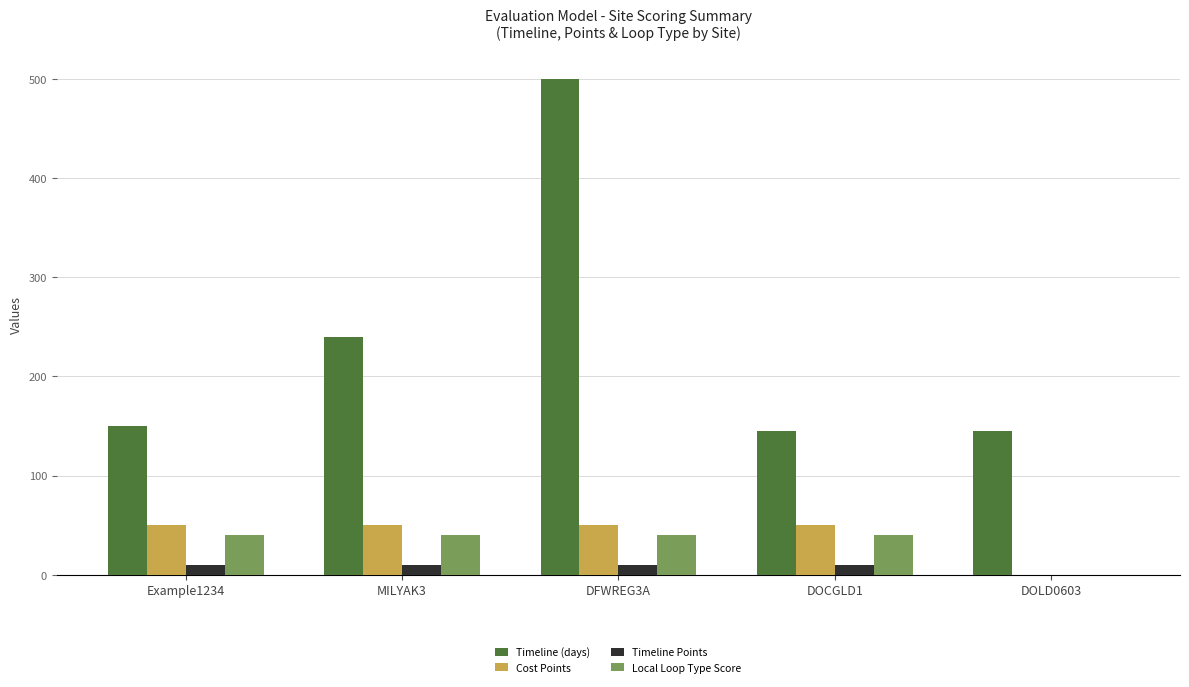

The value of Timeline (days) at DOLD0603 is 145. True or false?

True